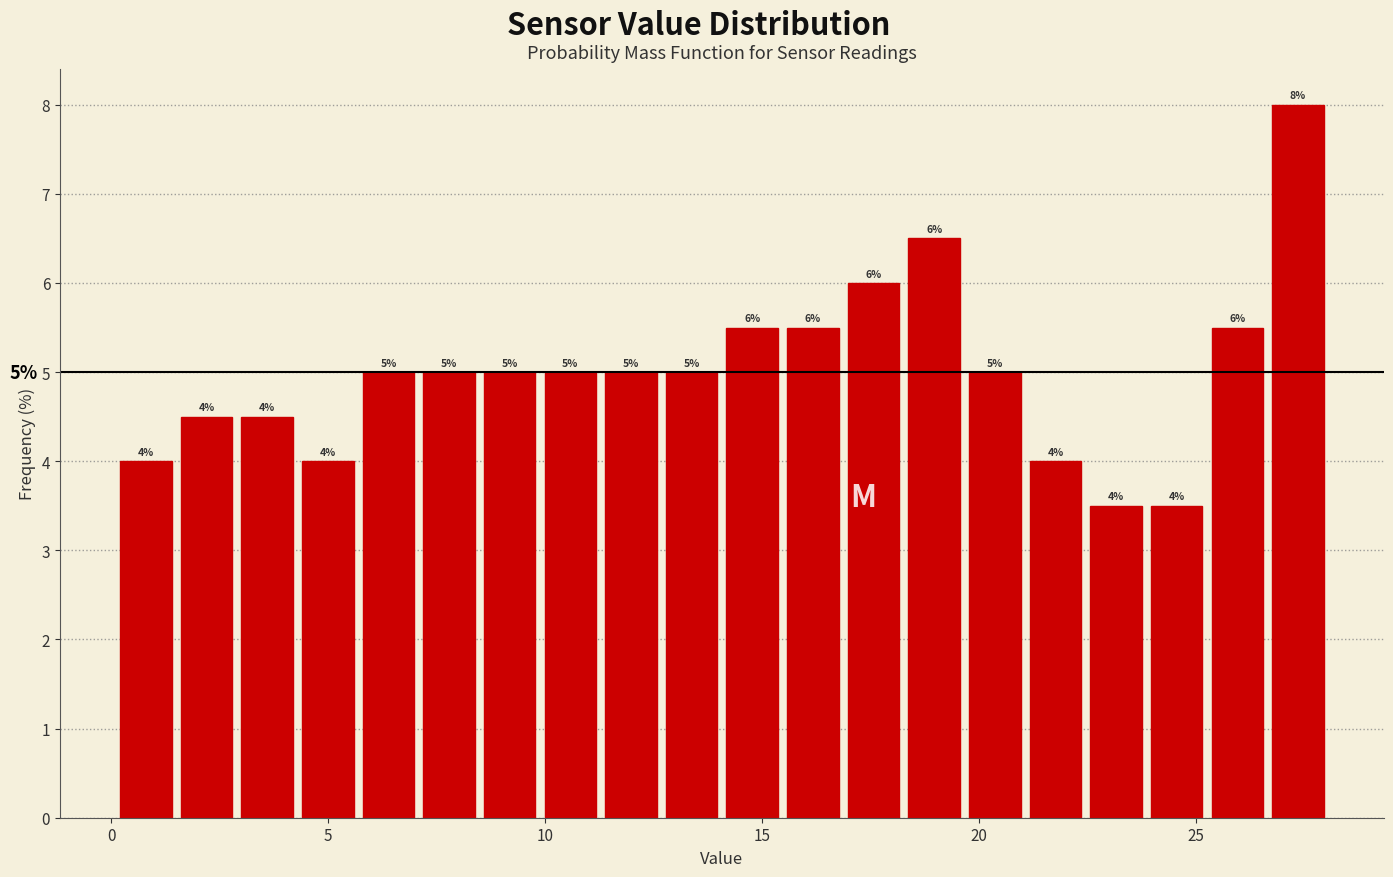

Read against the x-axis, roughly where is the centre of the tallest bar?

27.5